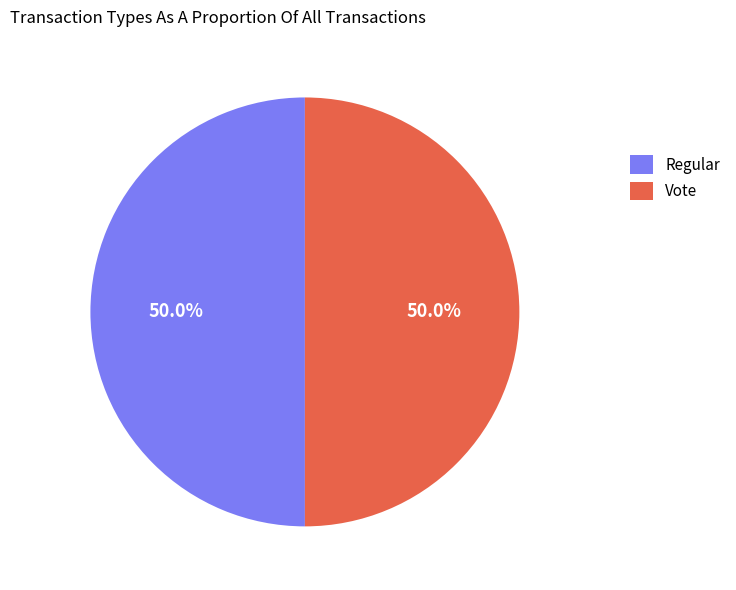

What percentage is the Vote slice, to the nearest percent?

50%